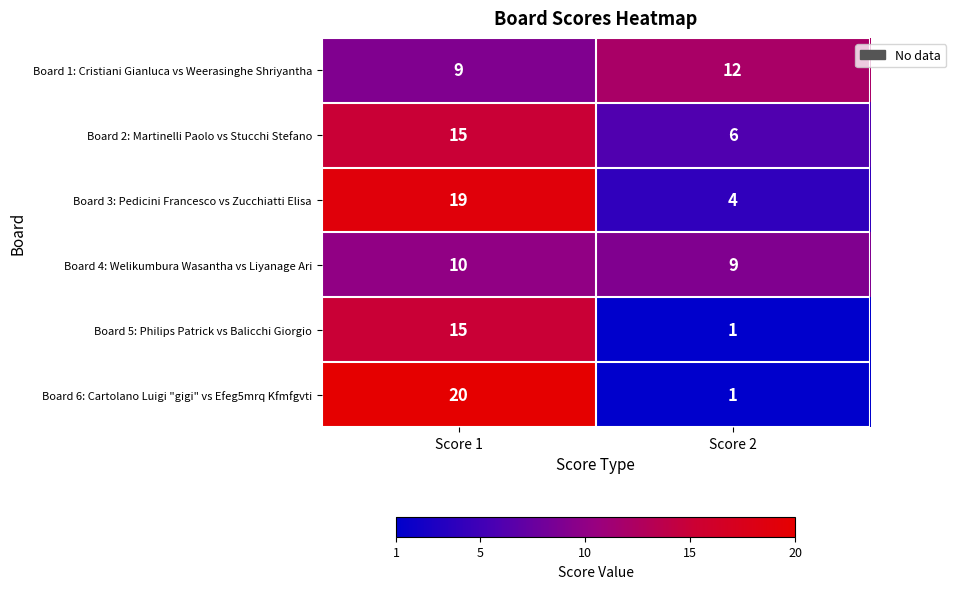

At which label is Board 4: Welikumbura Wasantha vs Liyanage Ari closest to 9?

Score 2